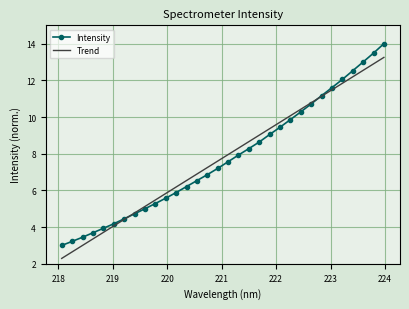

Which series has the widest spread of values?

Intensity